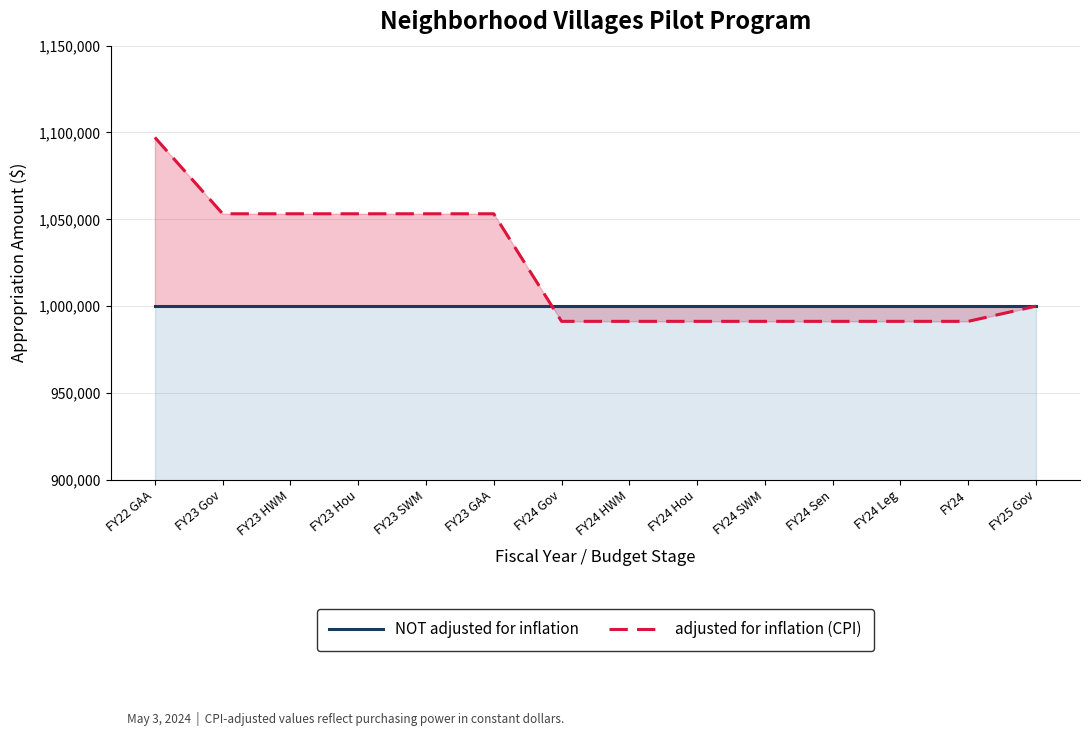

Reading right to left, transcribe all the data shown in this chart.

NOT adjusted for inflation: 1000000	1000000	1000000	1000000	1000000	1000000	1000000	1000000	1000000	1000000	1000000	1000000	1000000	1000000
adjusted for inflation (CPI): 1000000	991237	991237	991237	991237	991237	991237	991237	1053190	1053190	1053190	1053190	1053190	1097159